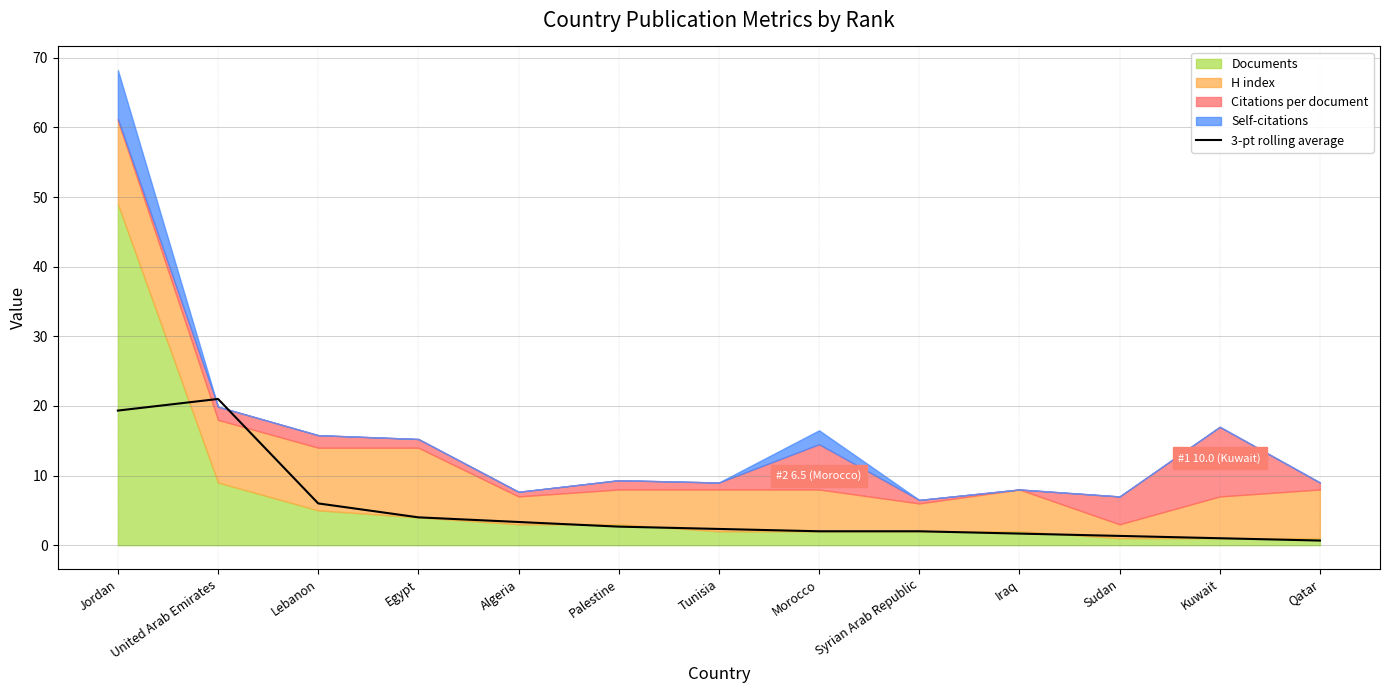

Read the value at Tunisia.

2.3